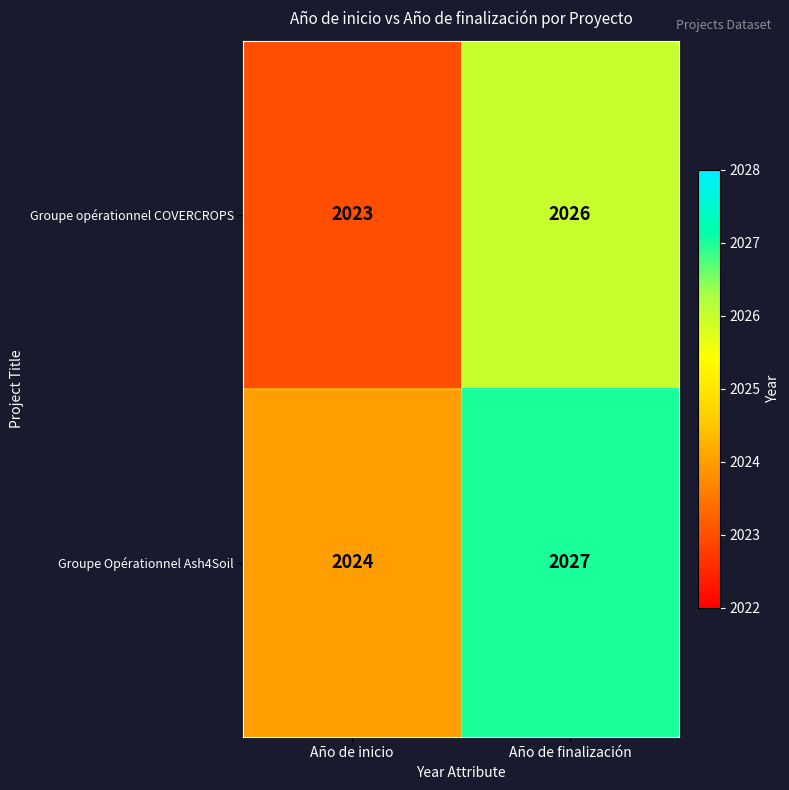

What is the sum of the Groupe Opérationnel Ash4Soil values at Año de inicio and Año de finalización?

4051